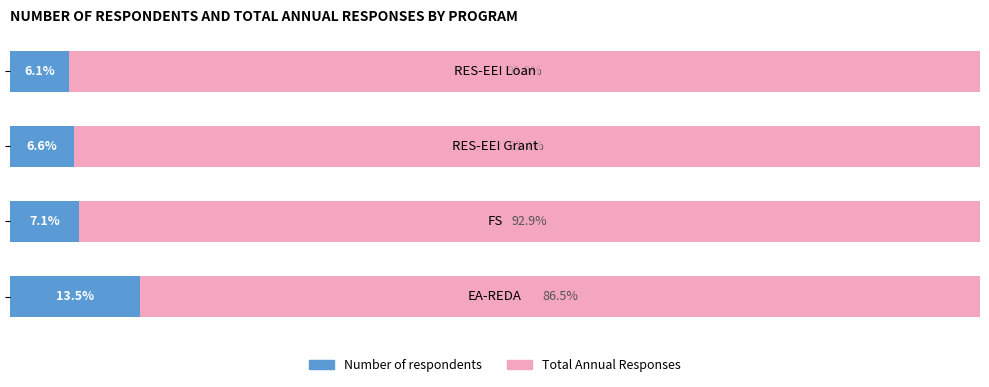

Reading left to right, list all the values displayed in this chart.

Number of respondents: 0=13.5	1=7.1	2=6.6	3=6.1
Total Annual Responses: 0=86.5	1=92.9	2=93.4	3=93.9